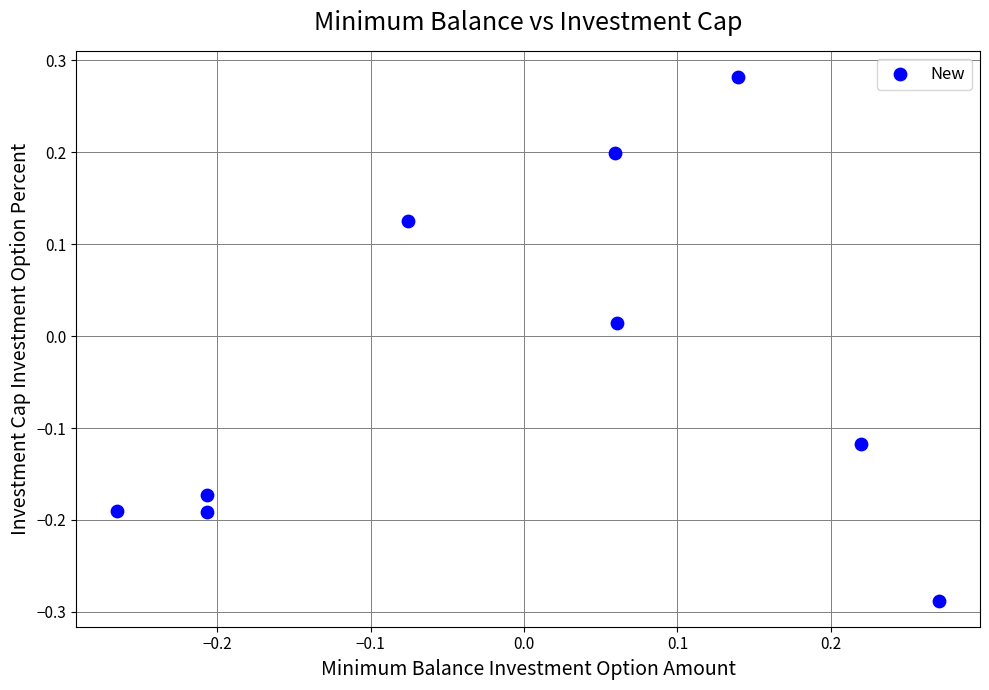

What is the range of X values (max minus min)?

0.5